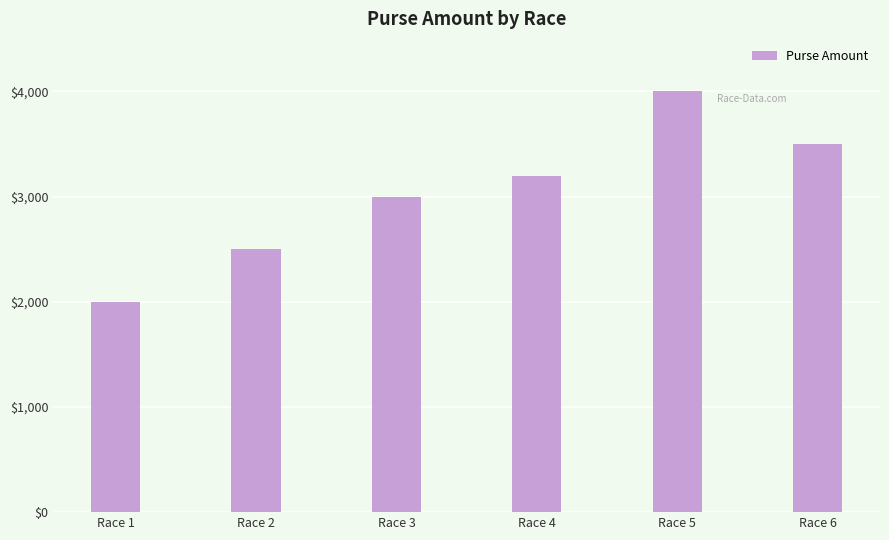

Between Race 6 and Race 5, which is larger?

Race 5